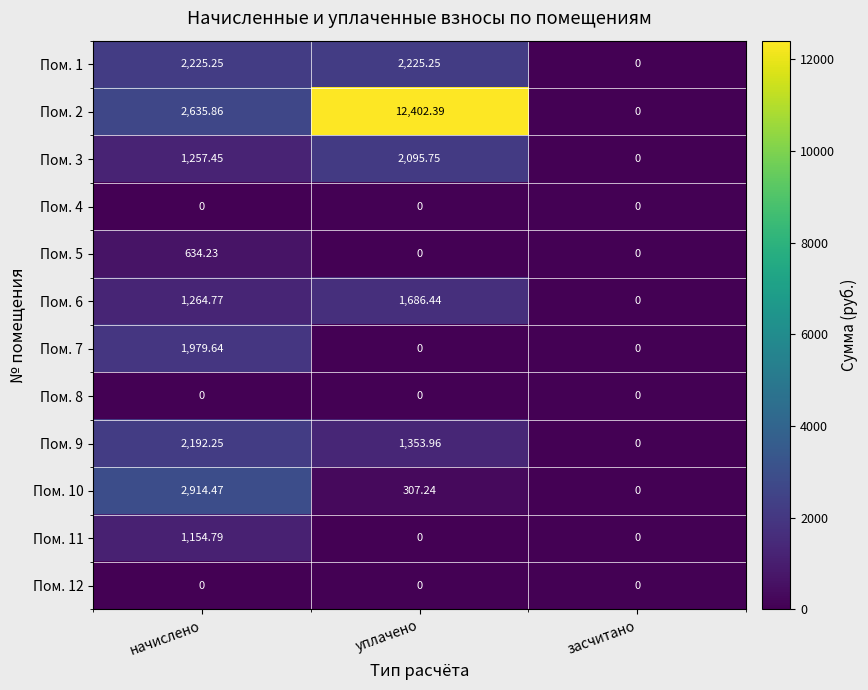

Which category has the lowest value in the Пом. 3 series?

засчитано